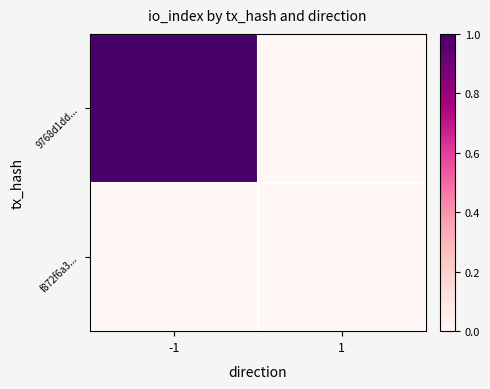

Which series has the largest total across all categories?

9768d1dd...